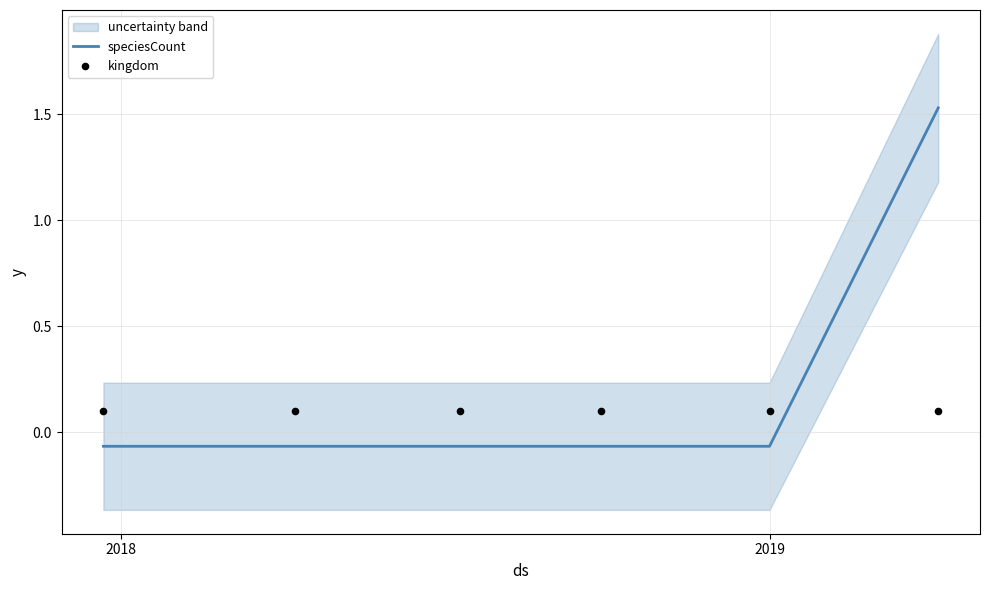

Which series has the largest Y range (max minus min)?

speciesCount